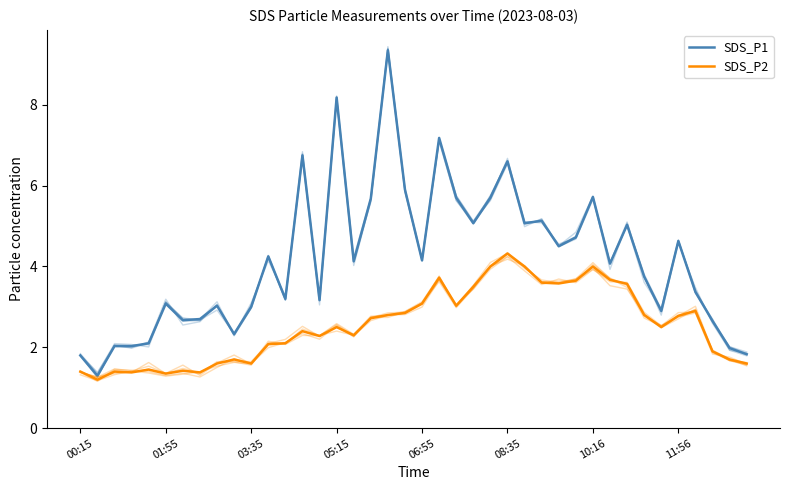

True or false: SDS_P2 and SDS_P1 intersect in this chart.

False